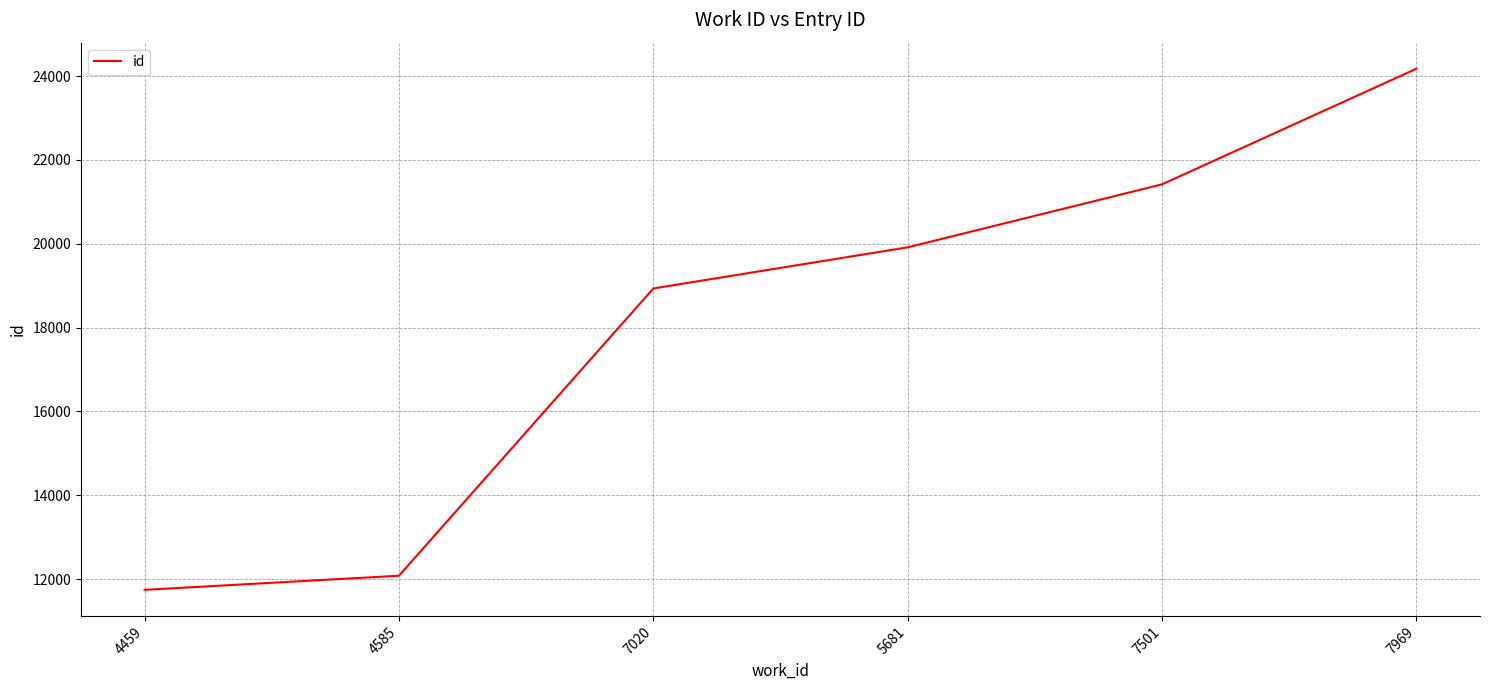

Reading left to right, what are all the values shown in this chart?

11744	12081	18934	19915	21418	24176